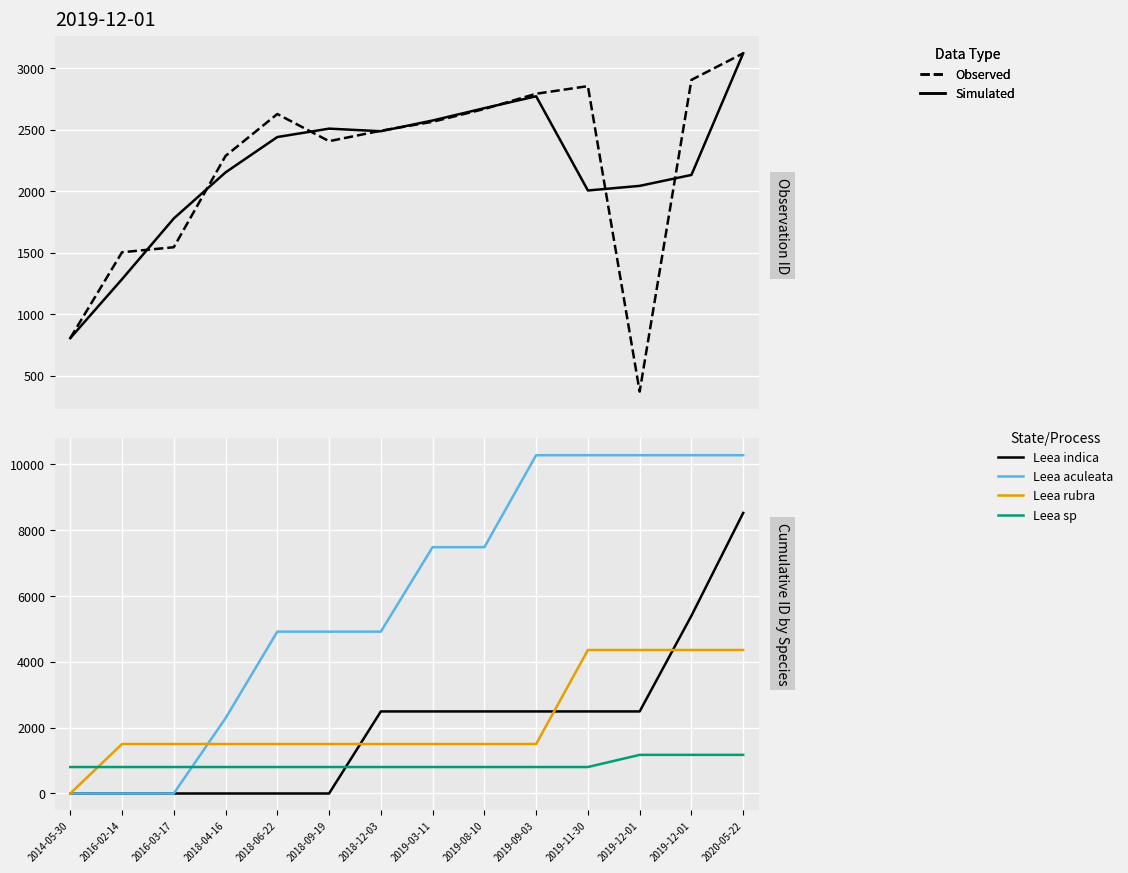

Which has a higher value, 2019-12-01 or 2018-06-22?

2018-06-22